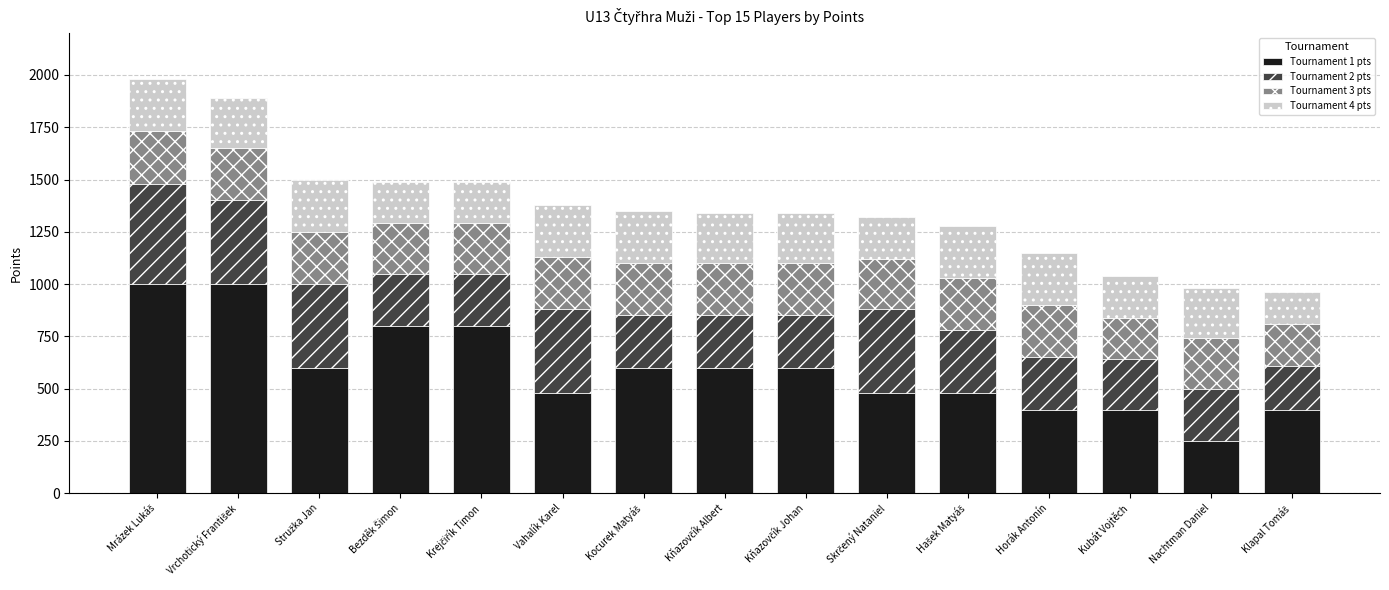

What is the highest value of the Tournament 1 pts series?

1000